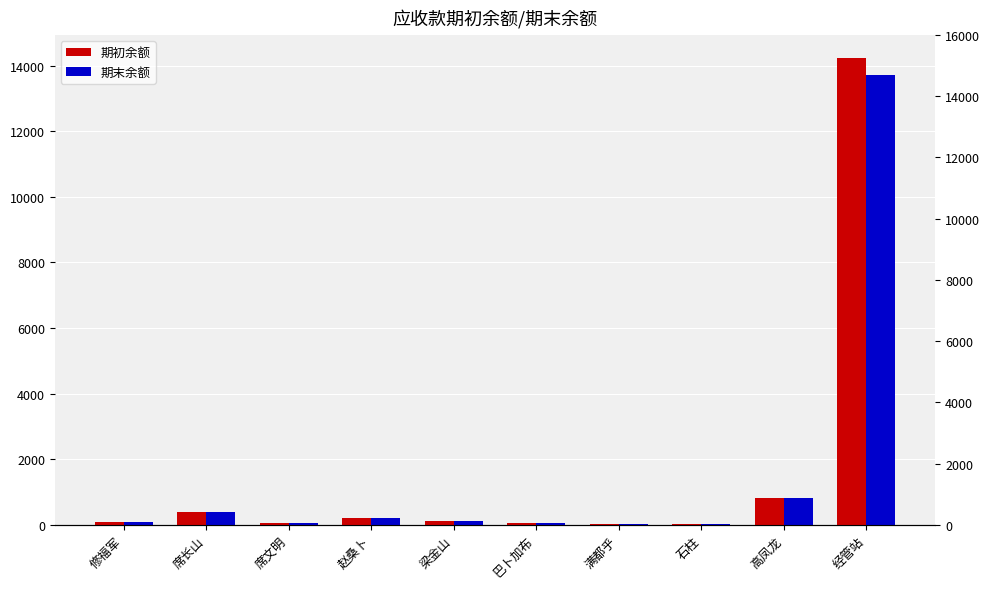

Rank the series by their average value, from lowest to highest.

期末余额, 期初余额